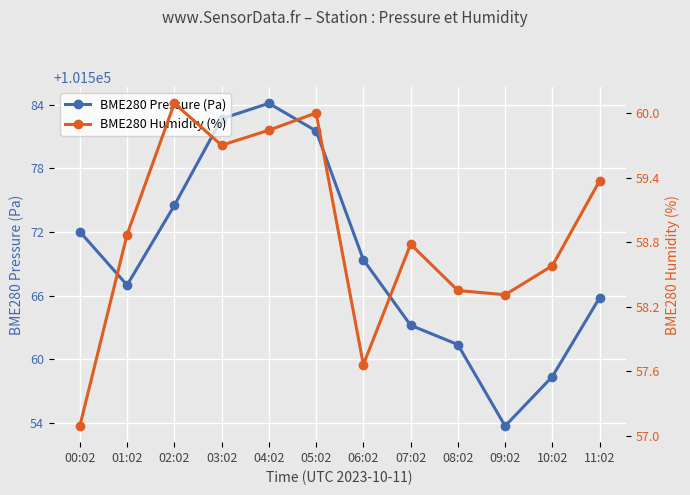

What are all the series names shown in the legend?

BME280 Pressure (Pa), BME280 Humidity (%)